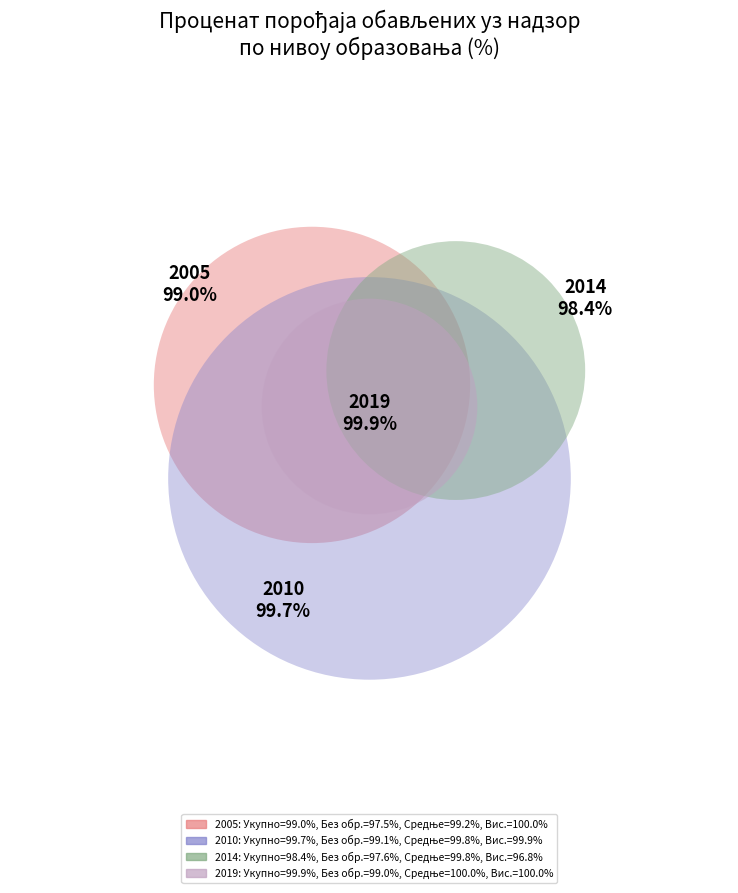

Between 2010 and 2019, which is larger?

2019